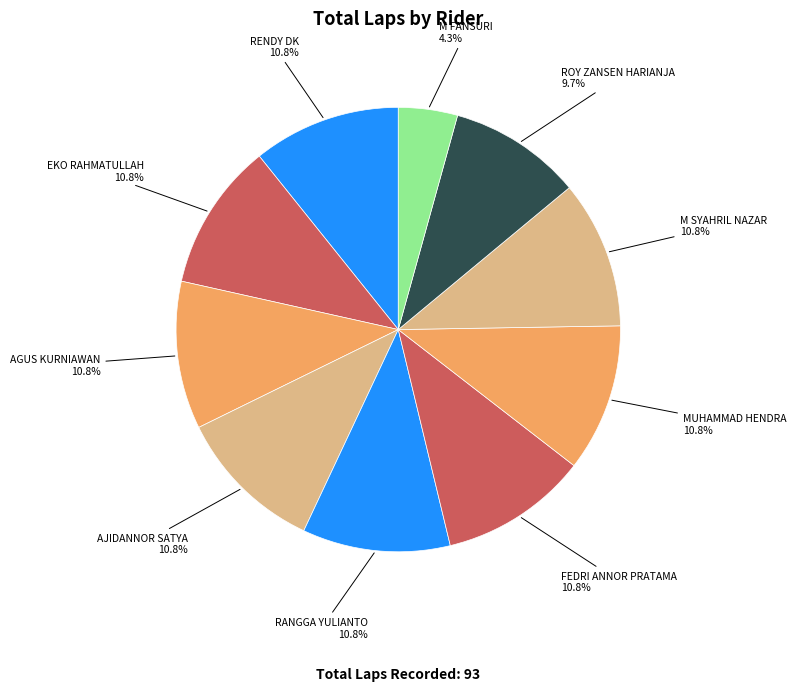

What portion of the pie excludes RENDY DK?

89.2%